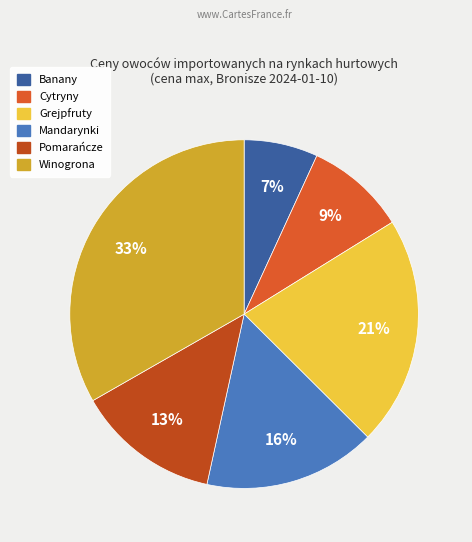

Is it true that Grejpfruty is 27% of the pie?

False